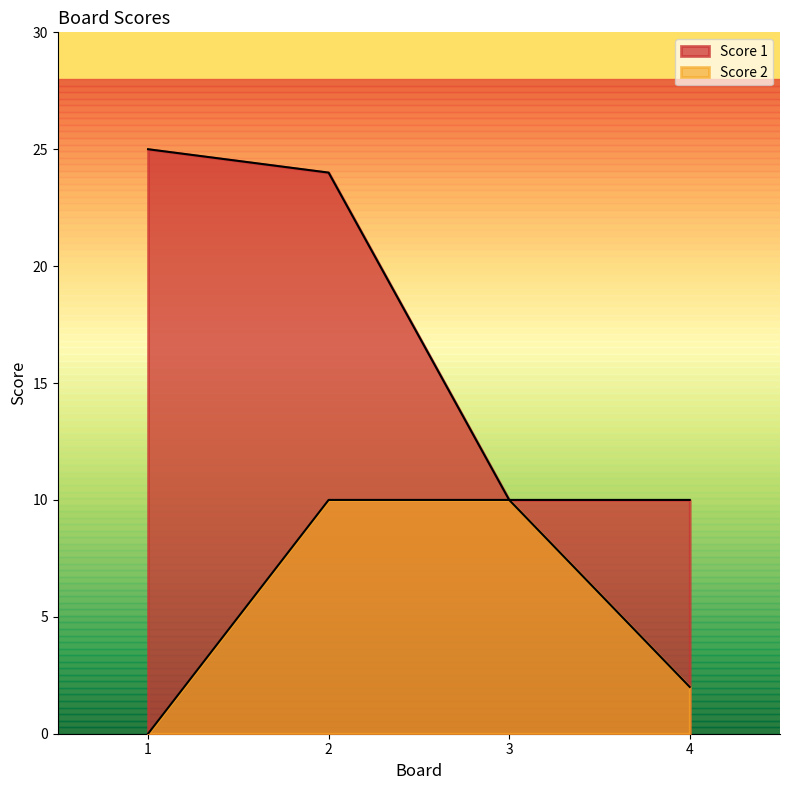

At which label does Score 1 reach its minimum?

3